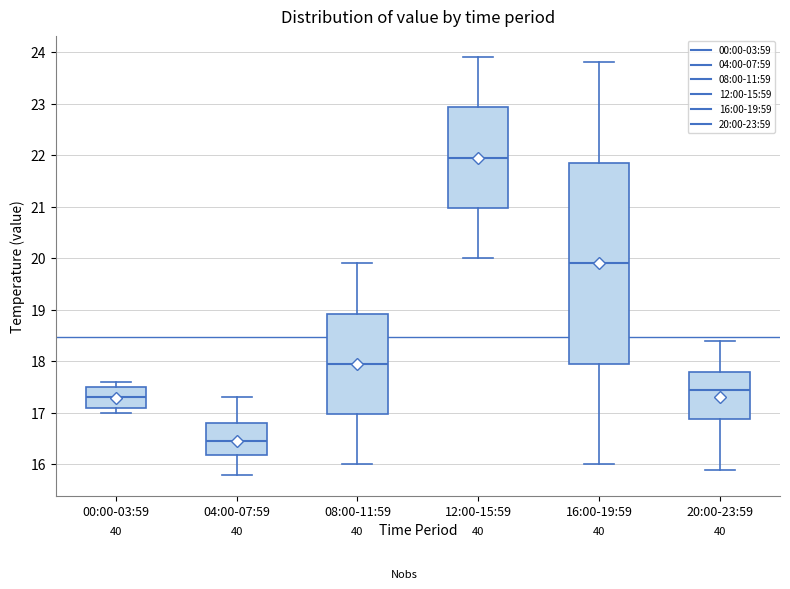

Which box is the tallest, from its lower edge to its upper edge?

16:00-19:59